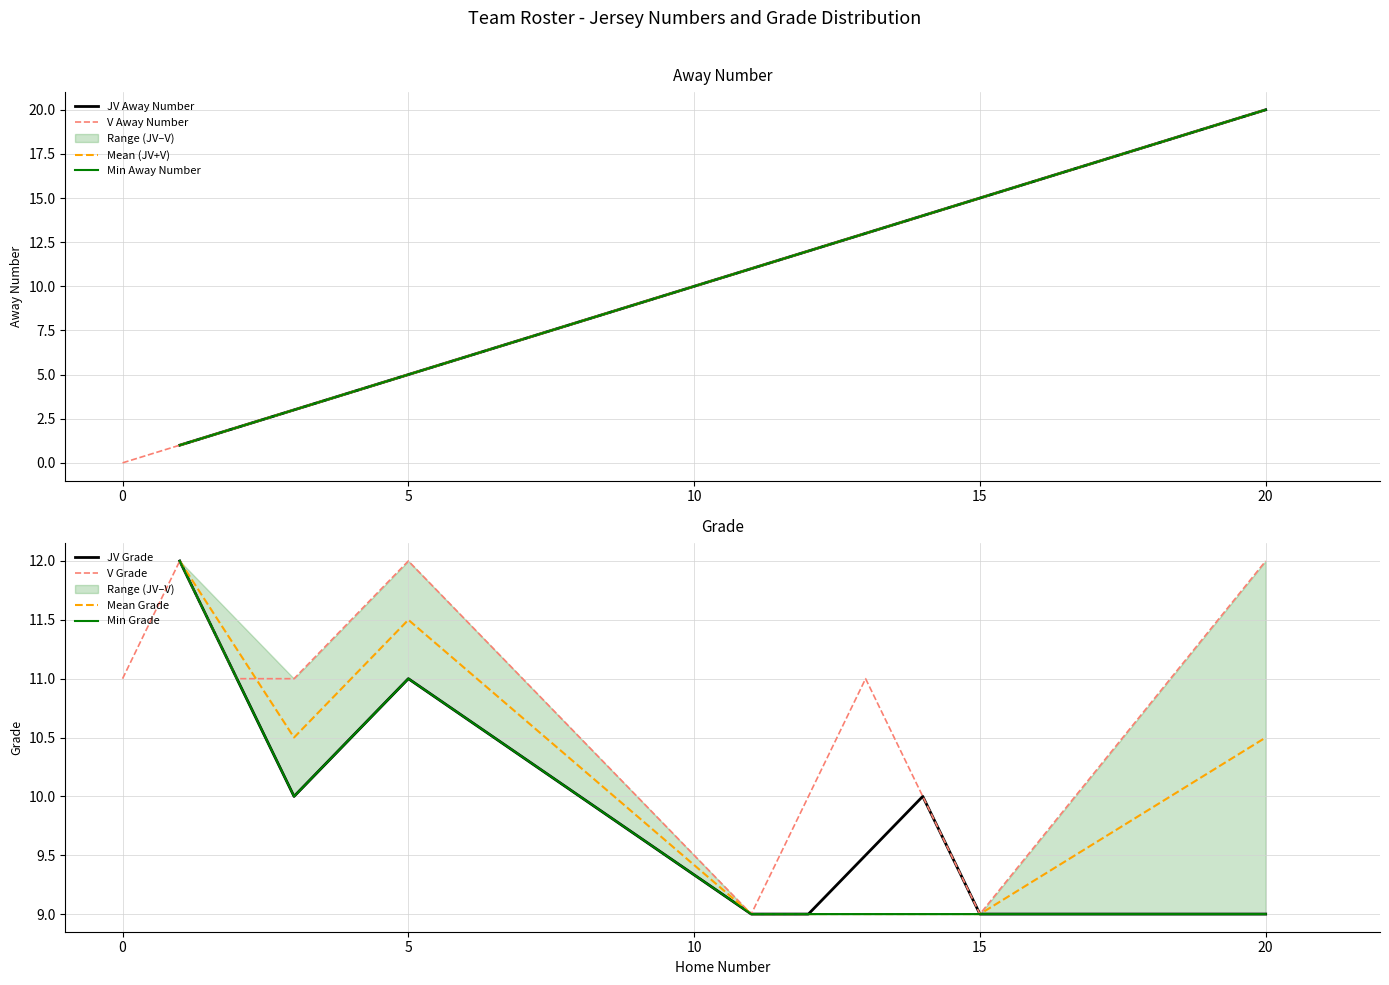

How many data points in Grade are above 11?

3